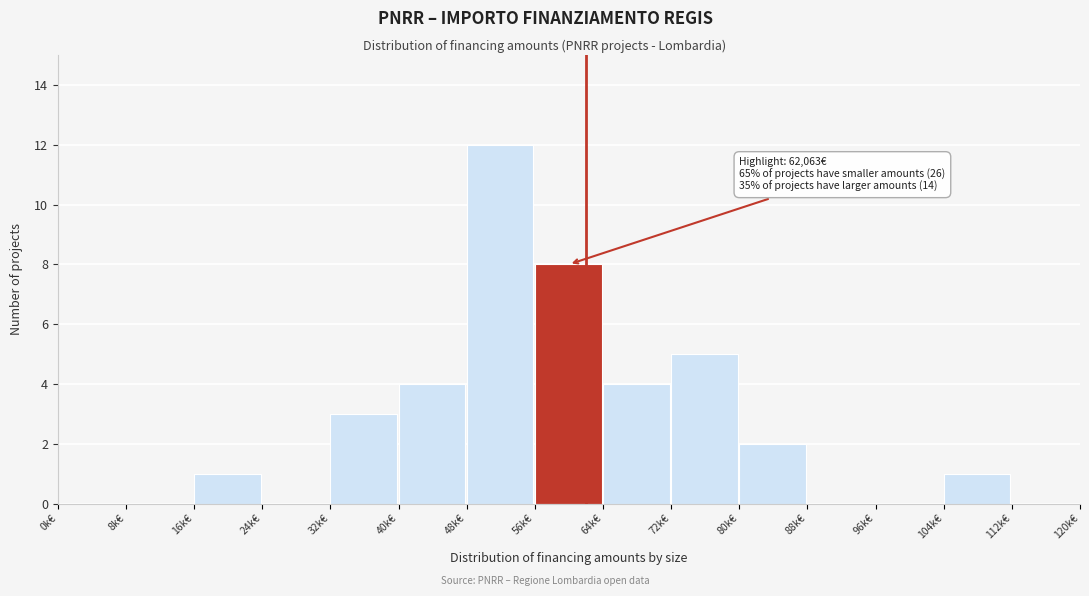

Reading right to left, transcribe all the data shown in this chart.

112k€=0	104k€=1	96k€=0	88k€=0	80k€=2	72k€=5	64k€=4	56k€=8	48k€=12	40k€=4	32k€=3	24k€=0	16k€=1	8k€=0	0k€=0